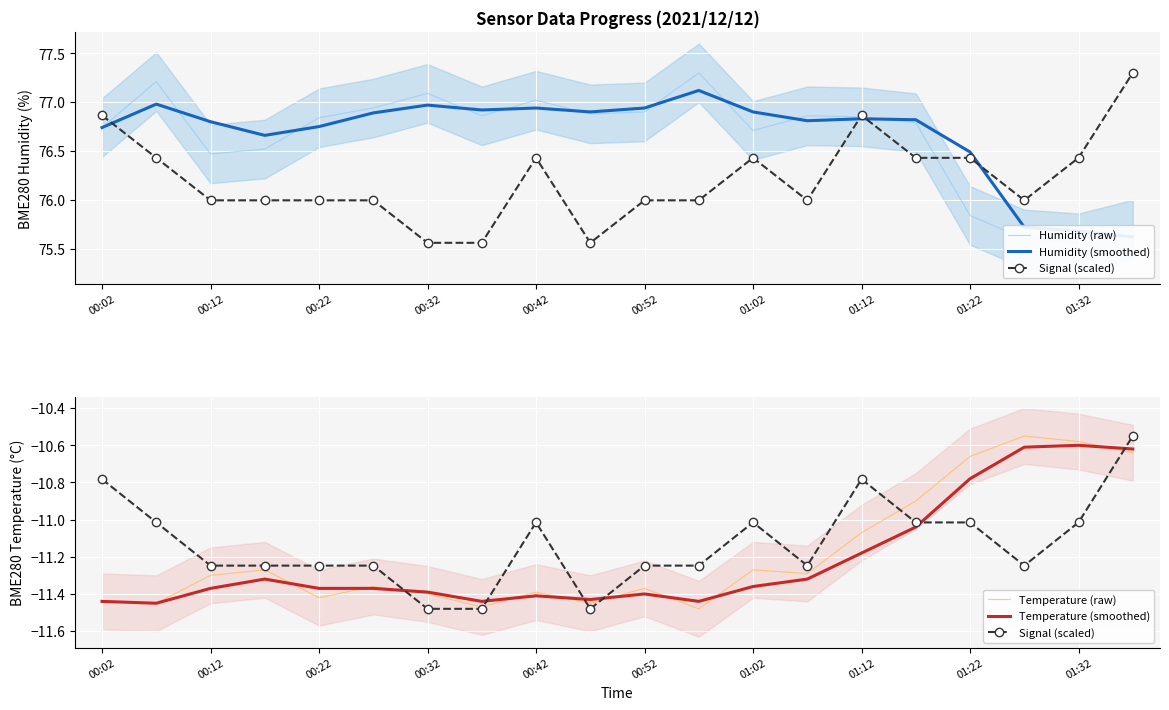

What is the total value across all series at 01:22?

119.9